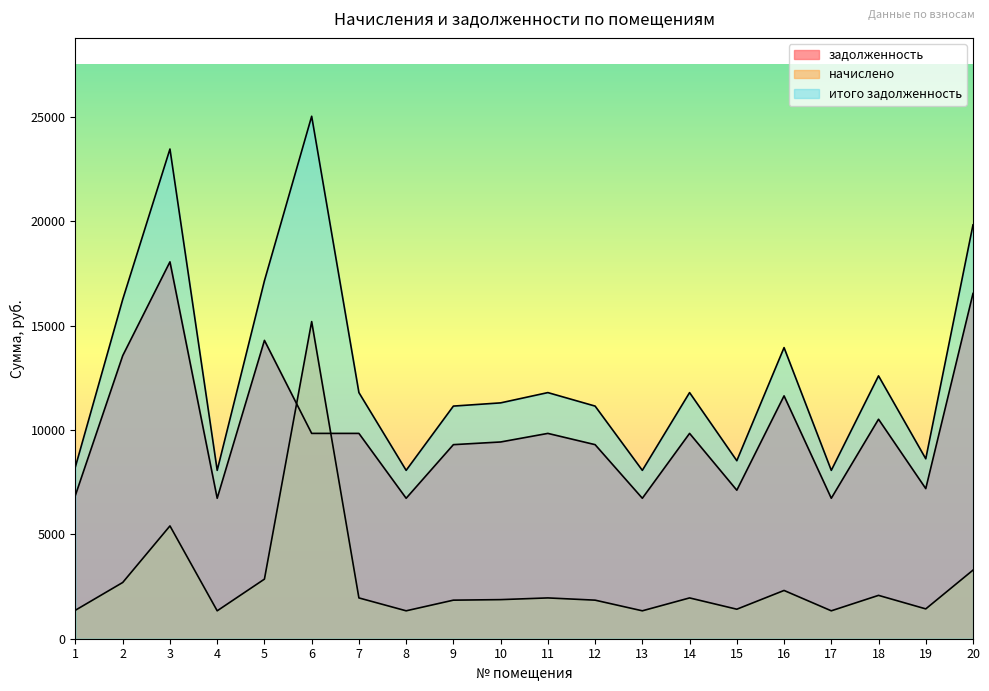

Between 1 and 12, which series saw the biggest shift?

итого задолженность